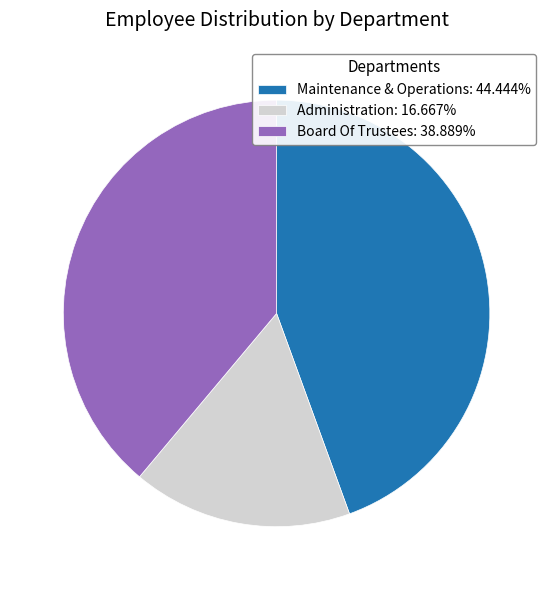

Approximately how many times larger is the value at Maintenance & Operations compared to Administration?

2.7